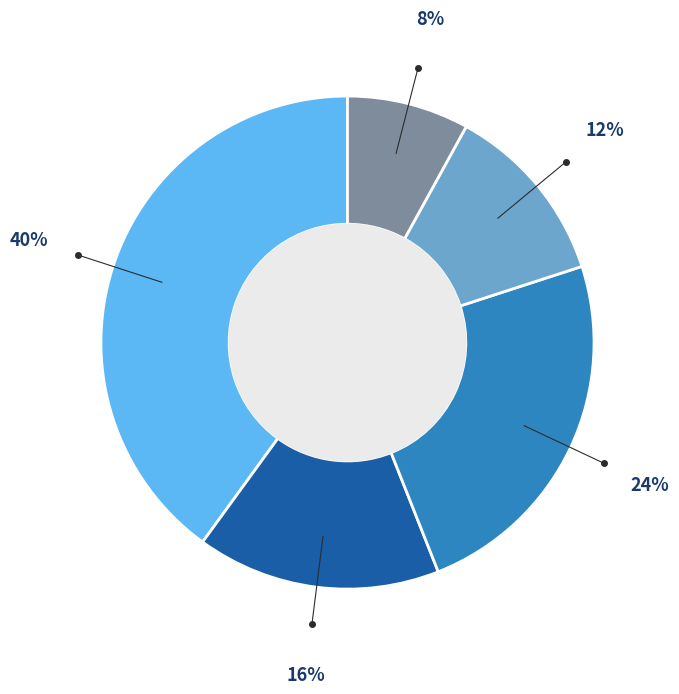

Is there any slice that represents more than half of the pie?

No